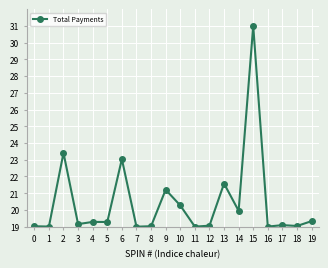

The value at 12 is 31.1. True or false?

False